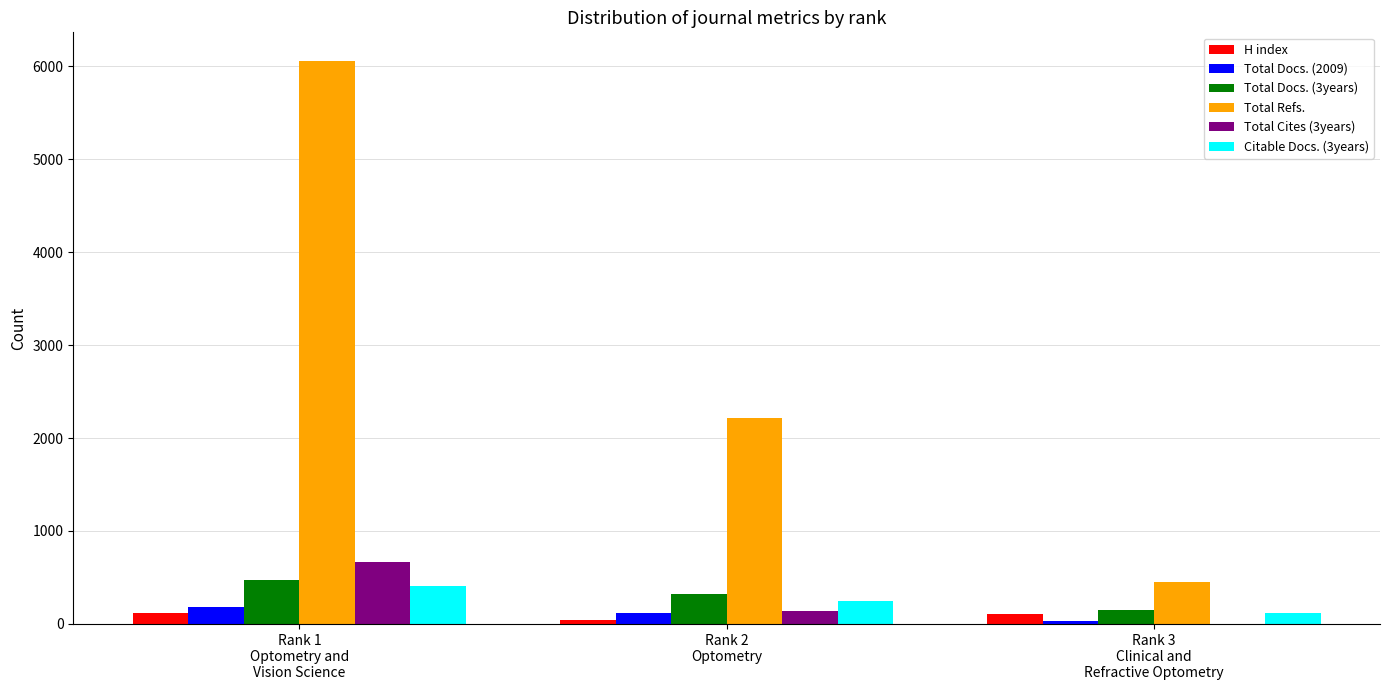

Are the bars grouped side by side (vs. stacked)?

Yes